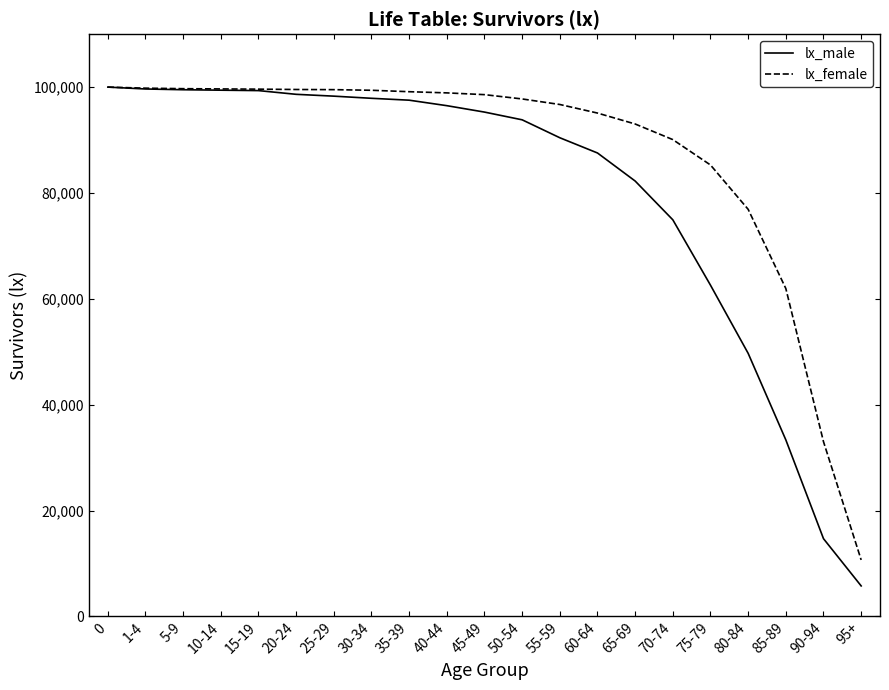

What is the total value across all series at 1-4?

199446